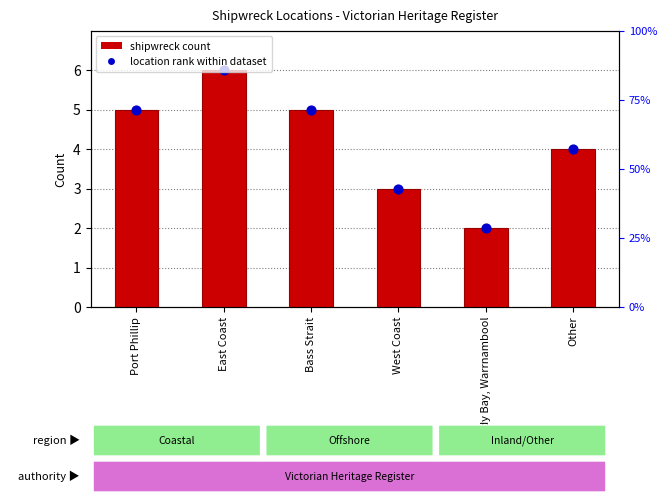

What is the total value across all series at West Coast?

6